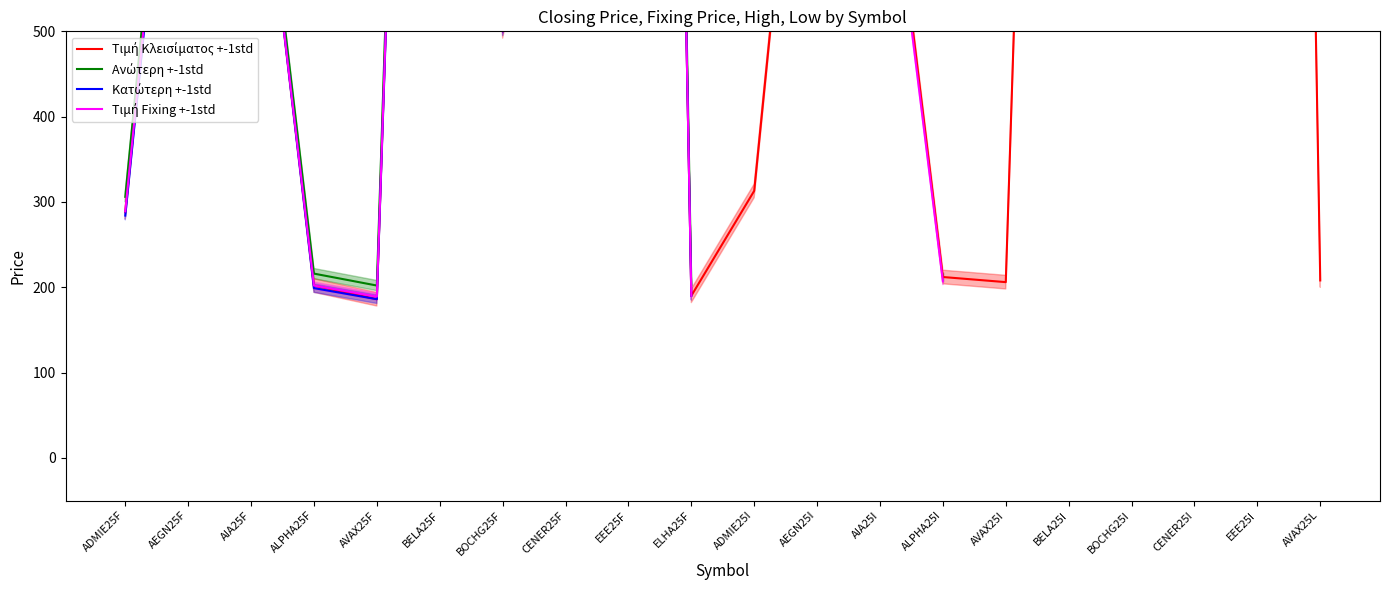

What is the difference between the maximum and minimum values in the Ανώτερη +-1std series?

4014.0